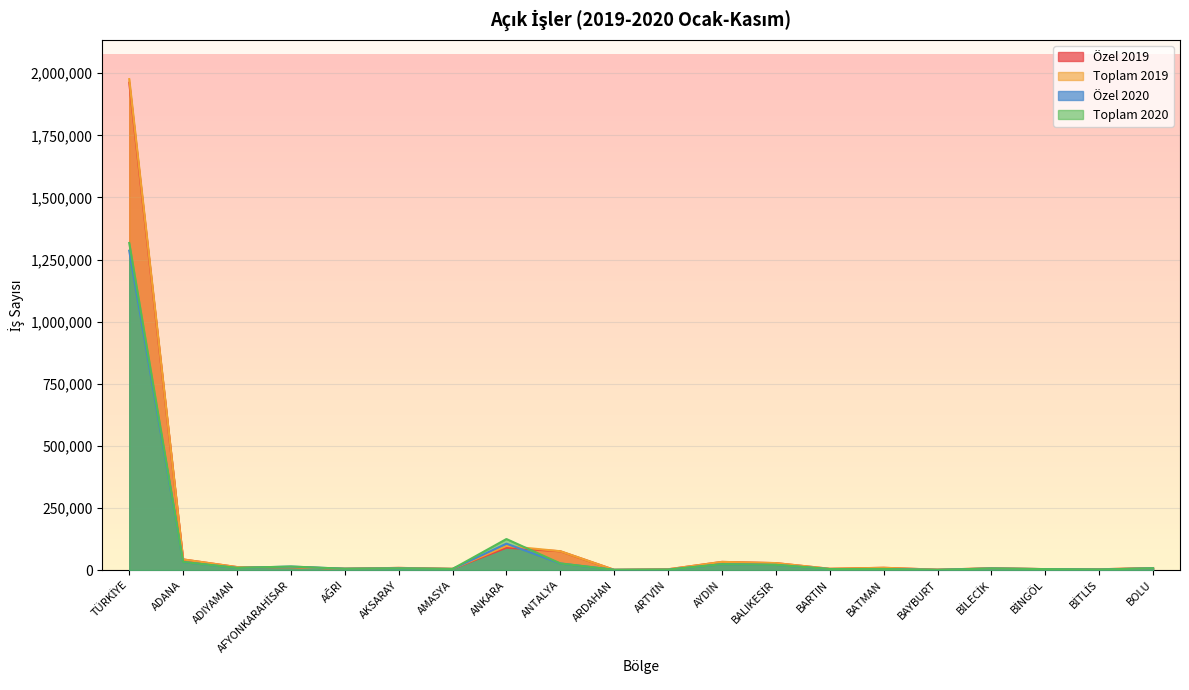

Reading left to right, transcribe all the data shown in this chart.

Özel 2019: TÜRKİYE=1962075	ADANA=42620	ADIYAMAN=11926	AFYONKARAHİSAR=11553	AĞRI=5155	AKSARAY=8544	AMASYA=4633	ANKARA=89996	ANTALYA=75503	ARDAHAN=726	ARTVİN=2908	AYDIN=32669	BALIKESİR=27876	BARTIN=4848	BATMAN=9024	BAYBURT=1323	BİLECİK=6999	BİNGÖL=3692	BİTLİS=3010	BOLU=7934
Toplam 2019: TÜRKİYE=1976382	ADANA=42713	ADIYAMAN=11936	AFYONKARAHİSAR=11647	AĞRI=5167	AKSARAY=8613	AMASYA=4720	ANKARA=96945	ANTALYA=75743	ARDAHAN=791	ARTVİN=2914	AYDIN=32824	BALIKESİR=27951	BARTIN=5195	BATMAN=9031	BAYBURT=1344	BİLECİK=7056	BİNGÖL=3696	BİTLİS=3027	BOLU=7947
Özel 2020: TÜRKİYE=1285698	ADANA=32295	ADIYAMAN=8402	AFYONKARAHİSAR=13976	AĞRI=5143	AKSARAY=6570	AMASYA=4250	ANKARA=106185	ANTALYA=26361	ARDAHAN=854	ARTVİN=1426	AYDIN=23505	BALIKESİR=20649	BARTIN=3864	BATMAN=4091	BAYBURT=704	BİLECİK=6186	BİNGÖL=3629	BİTLİS=1994	BOLU=7047
Toplam 2020: TÜRKİYE=1316629	ADANA=32563	ADIYAMAN=8438	AFYONKARAHİSAR=14206	AĞRI=5156	AKSARAY=6610	AMASYA=4255	ANKARA=124775	ANTALYA=26602	ARDAHAN=857	ARTVİN=1631	AYDIN=23615	BALIKESİR=20964	BARTIN=3884	BATMAN=4119	BAYBURT=706	BİLECİK=6218	BİNGÖL=3629	BİTLİS=1994	BOLU=7100